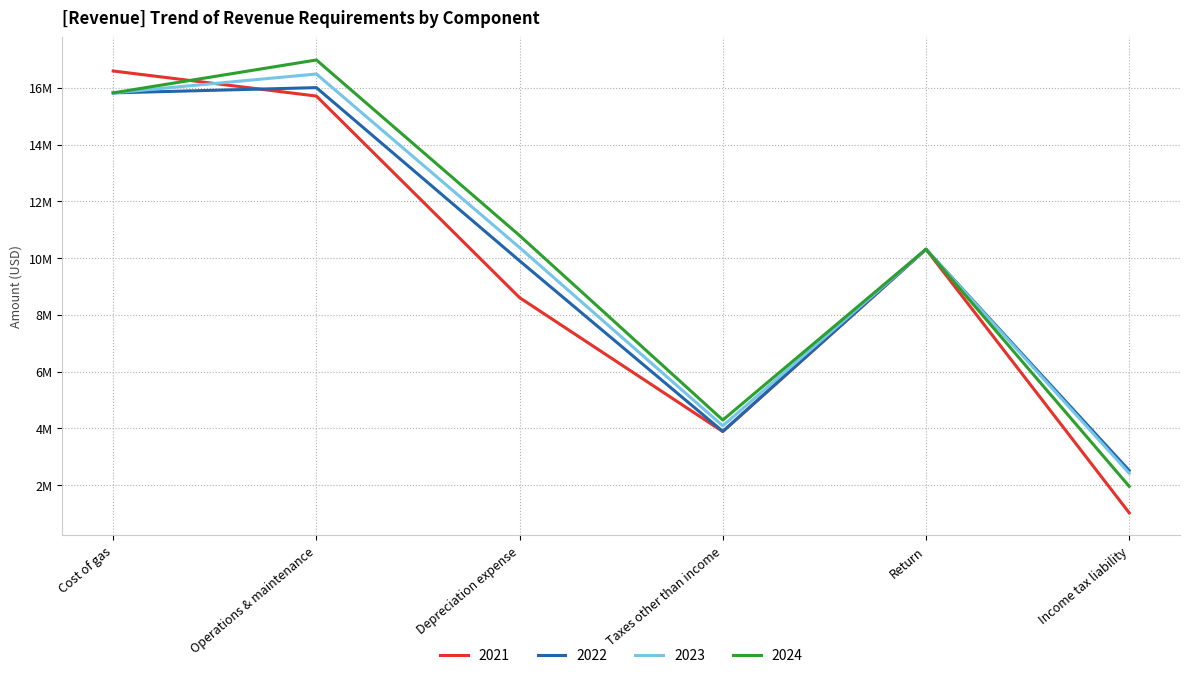

Is it true that 2023 equals 4088018.8 at Taxes other than income?

True